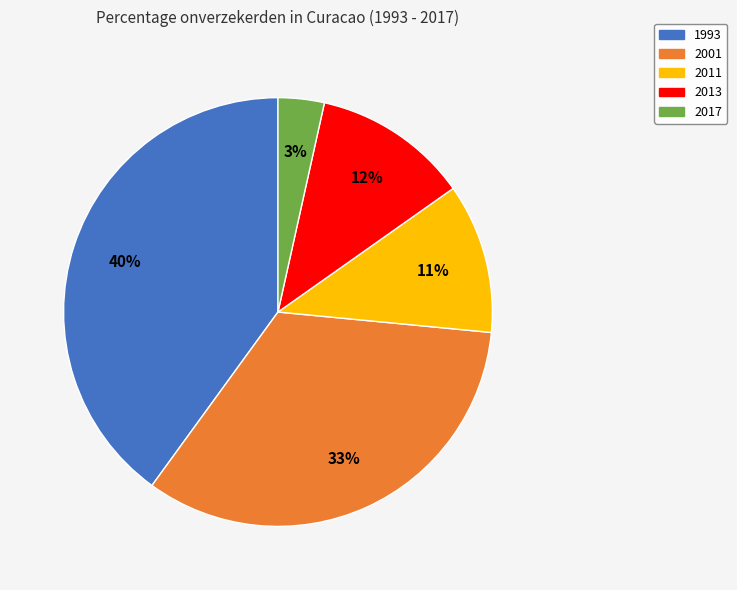

How many segments does this pie chart have?

5